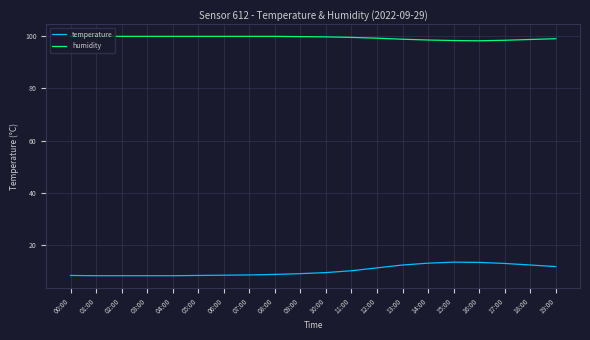

What are all the series names shown in the legend?

temperature, humidity